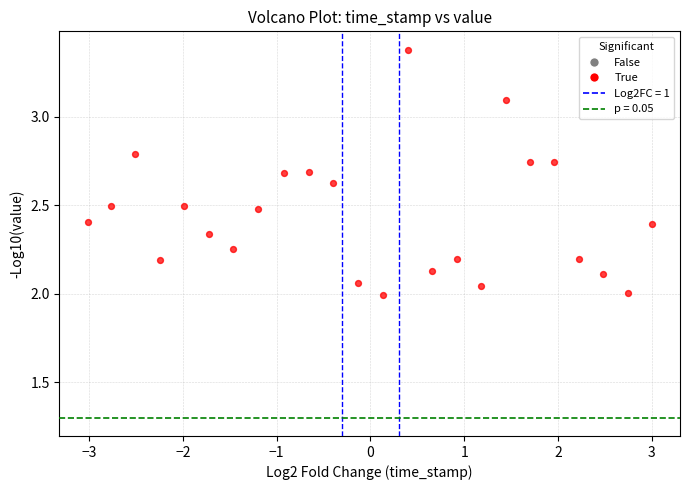

What is the range of Y values (max minus min)?

1.4